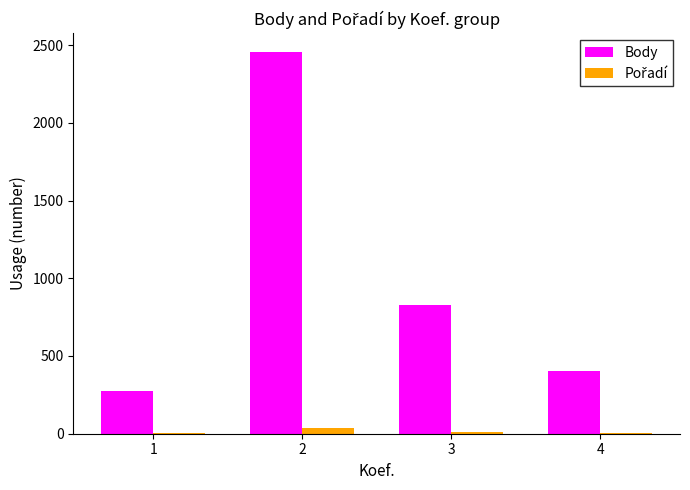

The value of Body at 3 is 831. True or false?

True